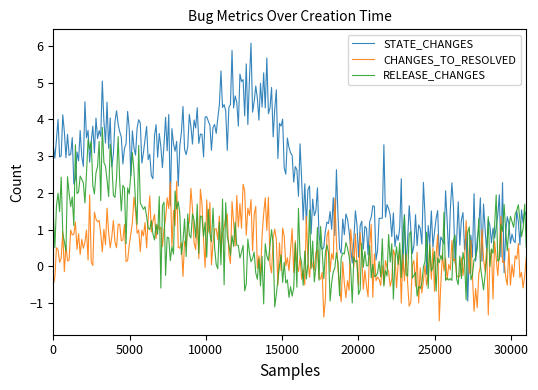

What is the lowest value of the STATE_CHANGES series?

-0.9